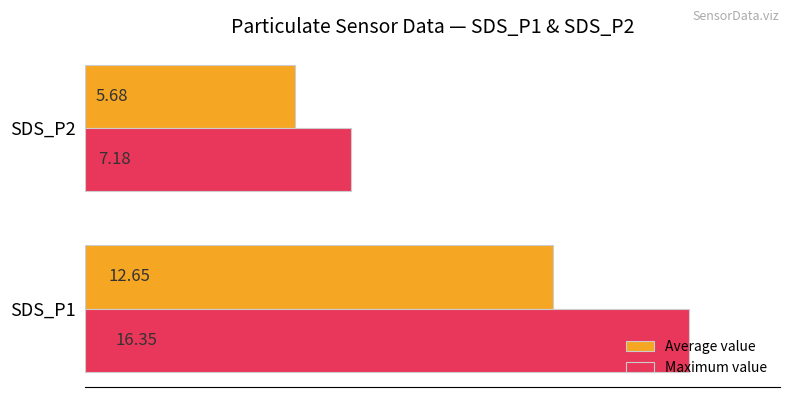

Which series has the widest spread of values?

Maximum value